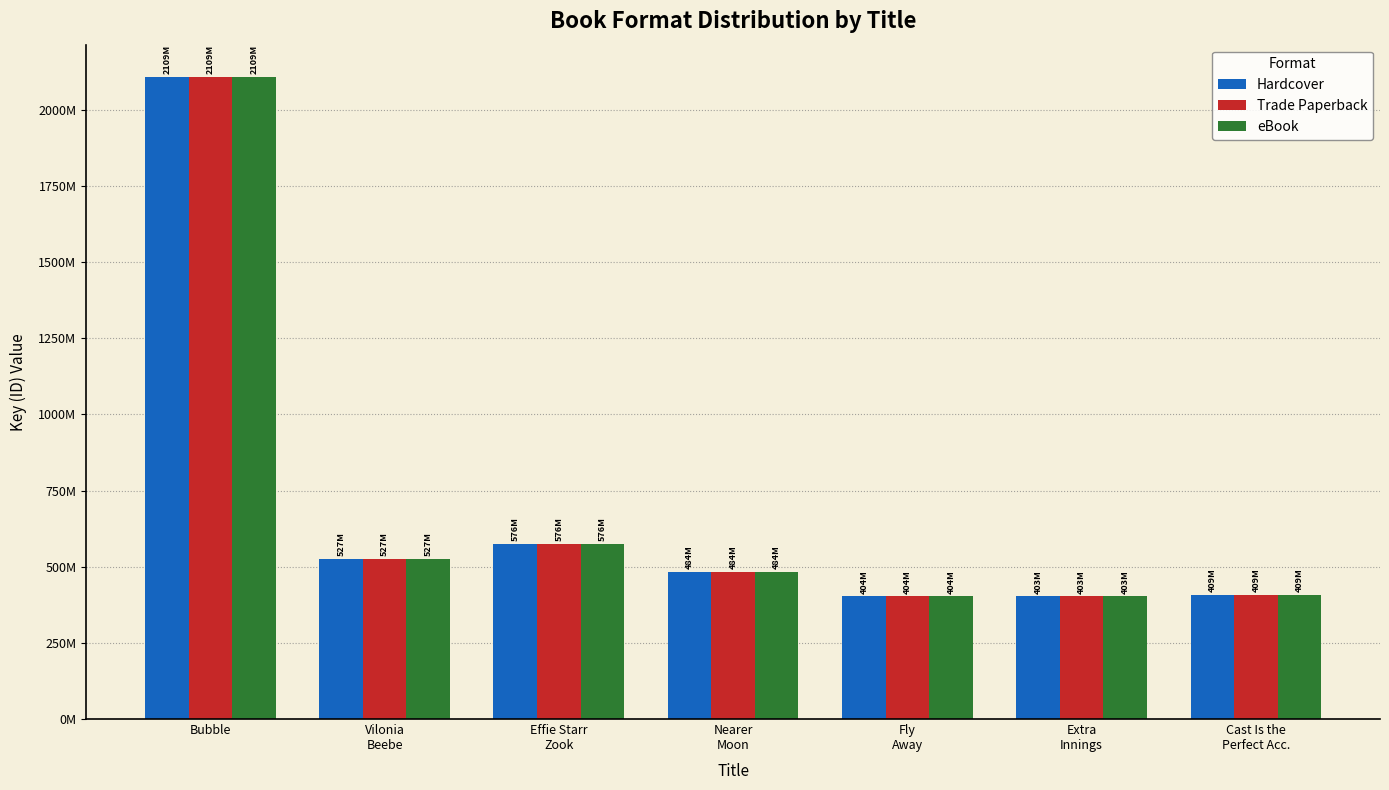

Which category has the lowest value across all series?

Extra
Innings